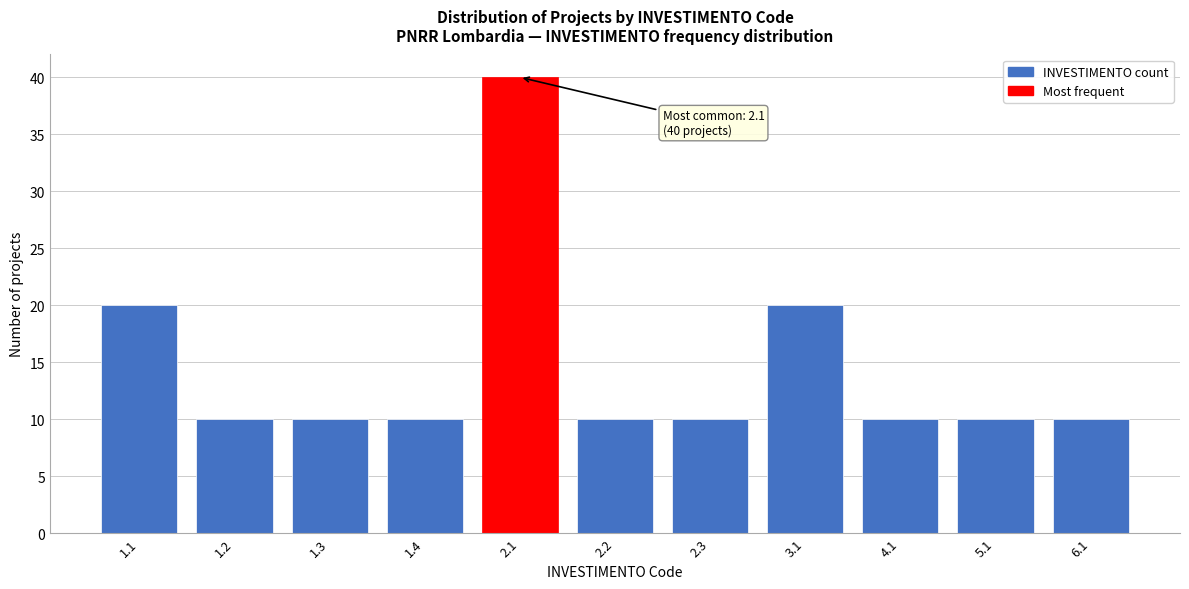

Reading left to right, extract all data points from this chart.

1.1=20	1.2=10	1.3=10	1.4=10	2.1=40	2.2=10	2.3=10	3.1=20	4.1=10	5.1=10	6.1=10